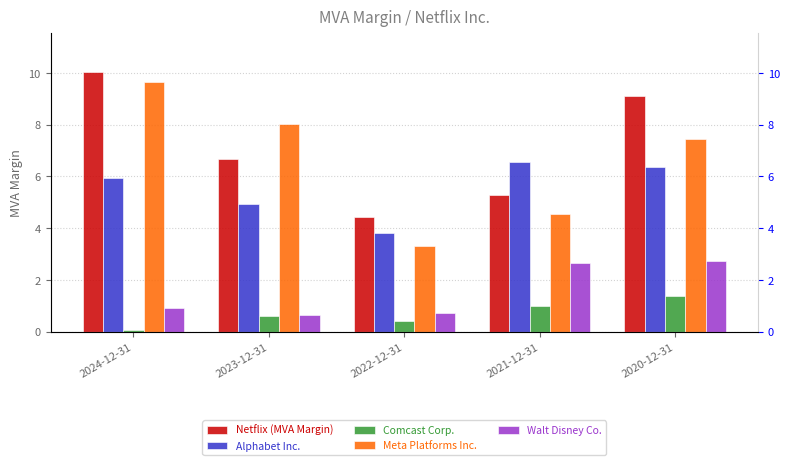

Rank the series by their maximum value, from lowest to highest.

Comcast Corp., Walt Disney Co., Alphabet Inc., Meta Platforms Inc., Netflix (MVA Margin)